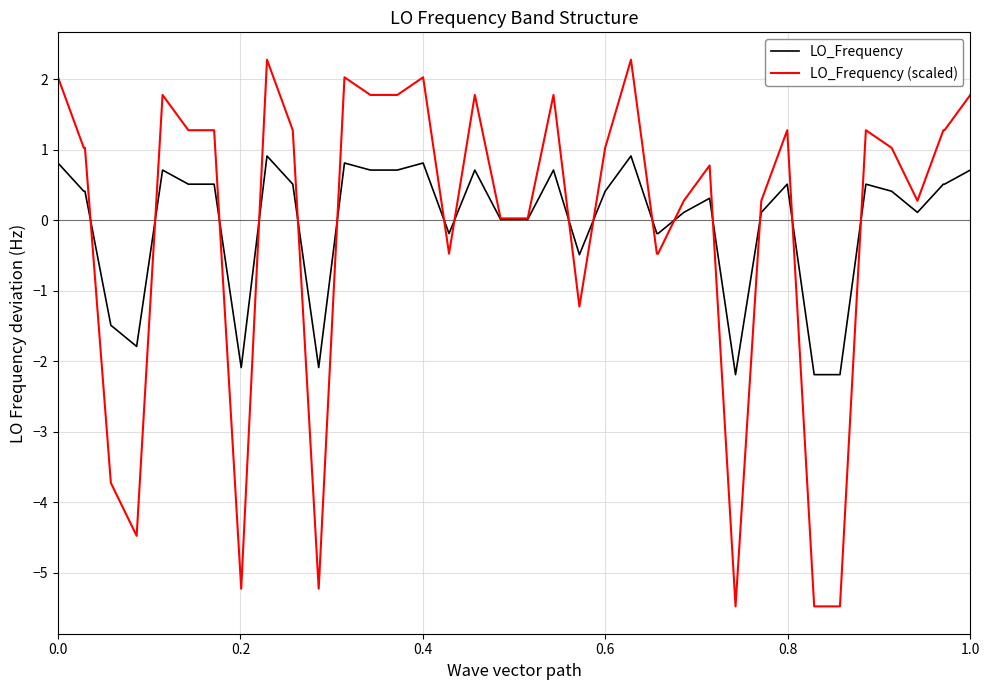

What is the minimum value shown in the chart?

-5.5